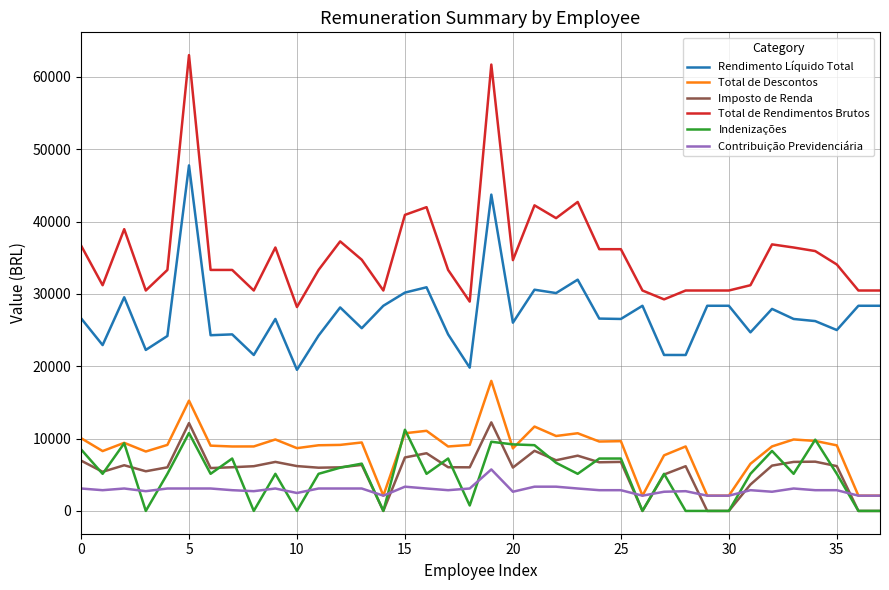

What is the greatest value displayed?

63010.6